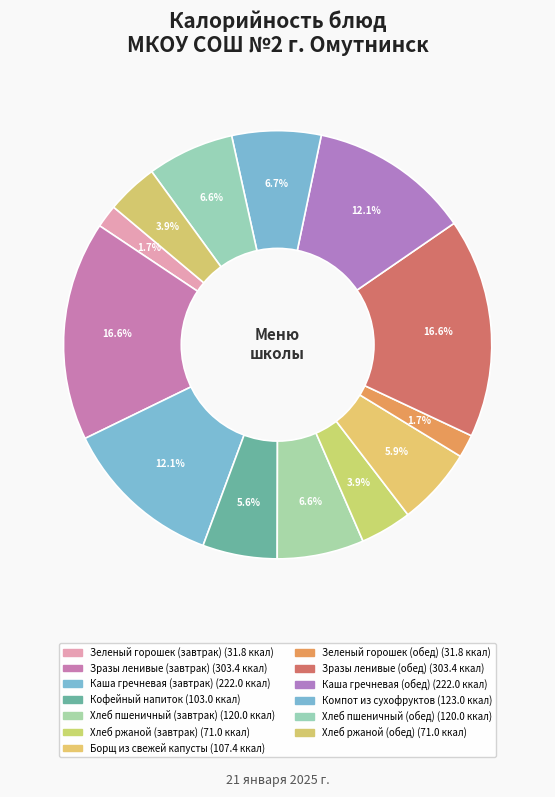

Count the number of slices in the pie.

13